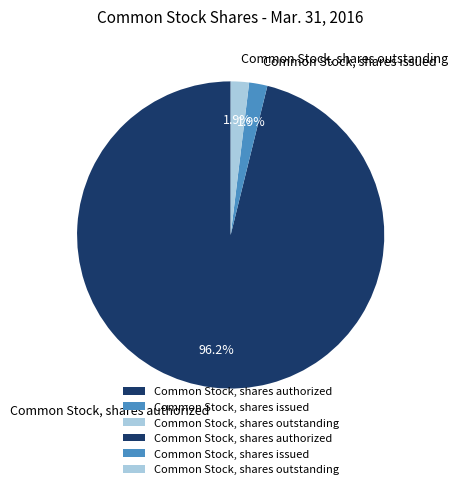

Which has a higher value, Common Stock, shares issued or Common Stock, shares authorized?

Common Stock, shares authorized